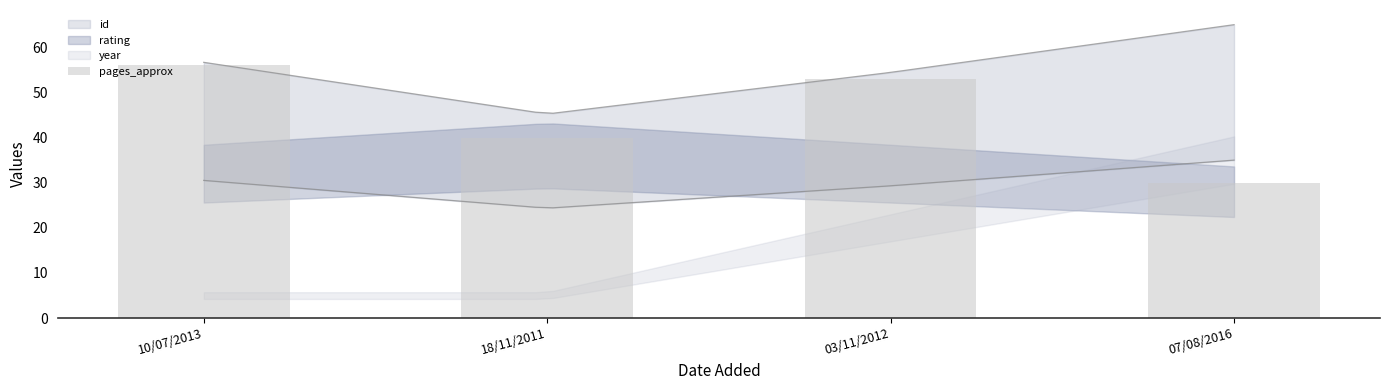

What position from the right is 10/07/2013?

4